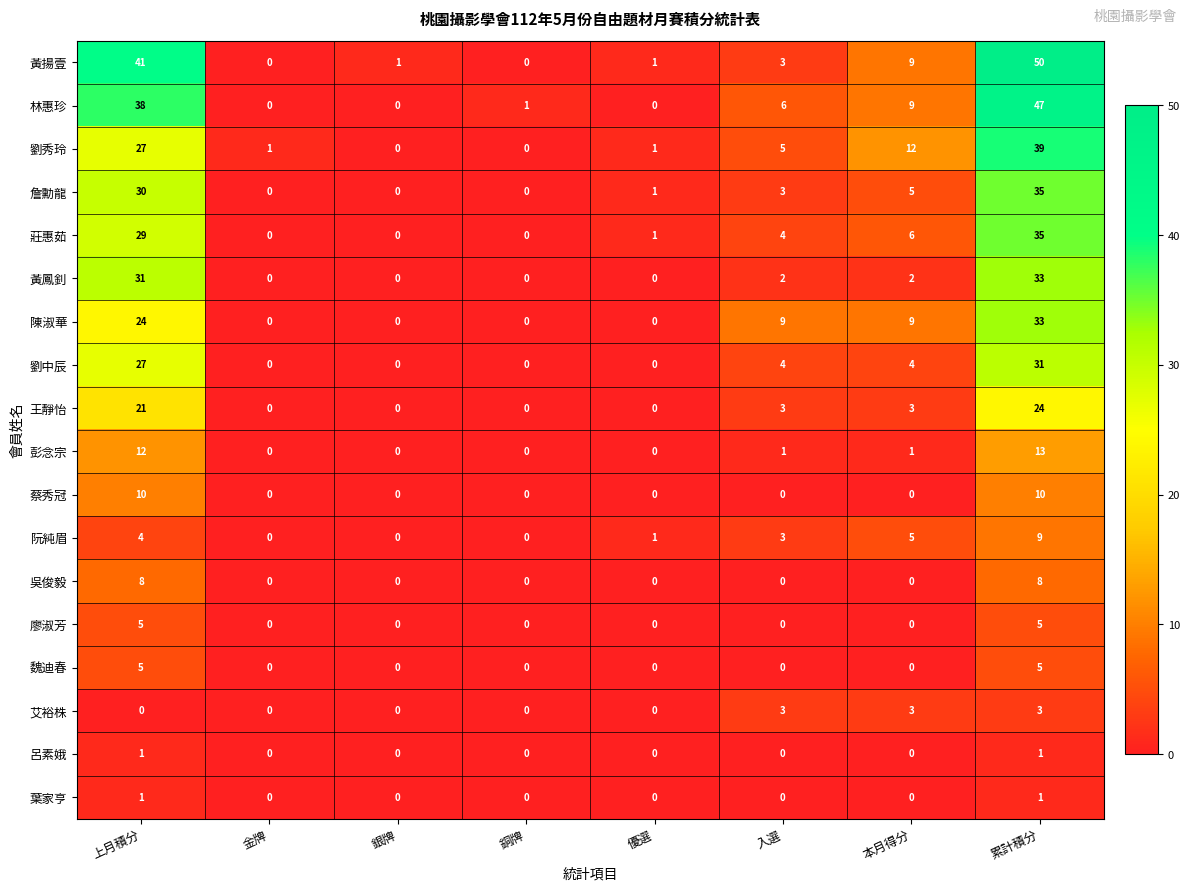

True or false: 劉中辰 has a value of 0 at 銀牌.

True